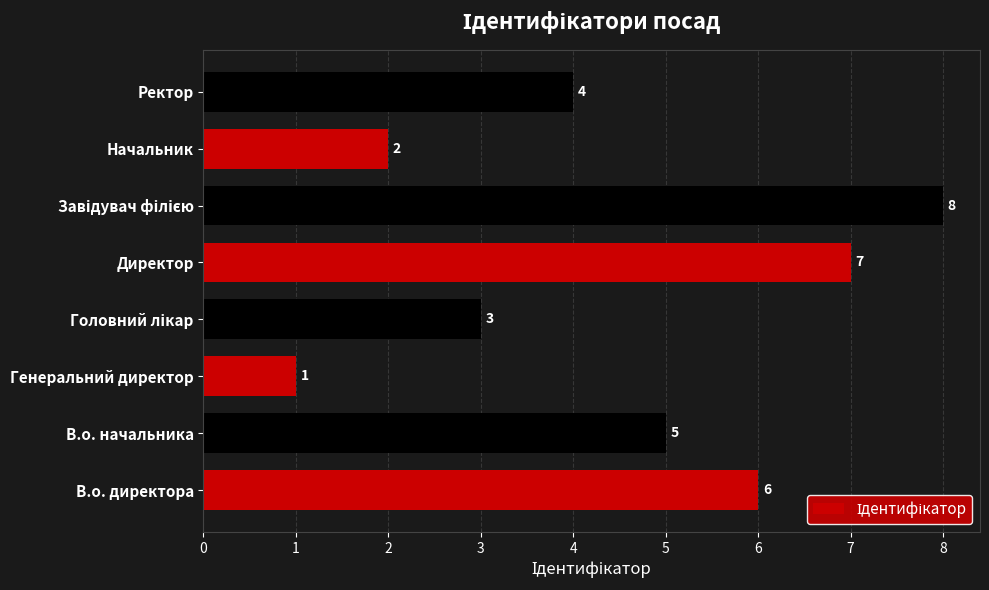

How many categories are shown in the chart?

8